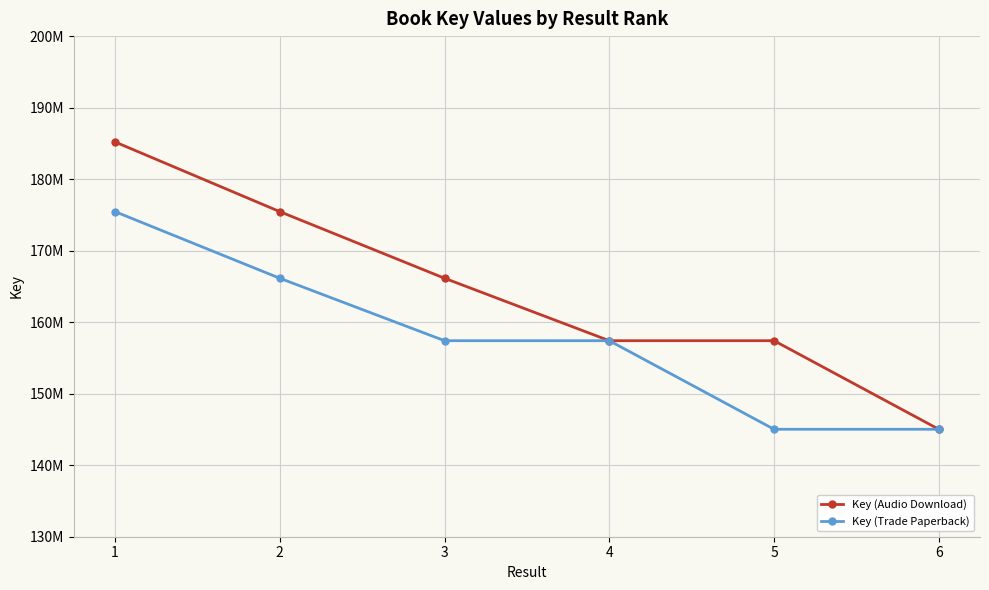

What is the sum of the Key (Trade Paperback) values at 6 and 4?

302435087